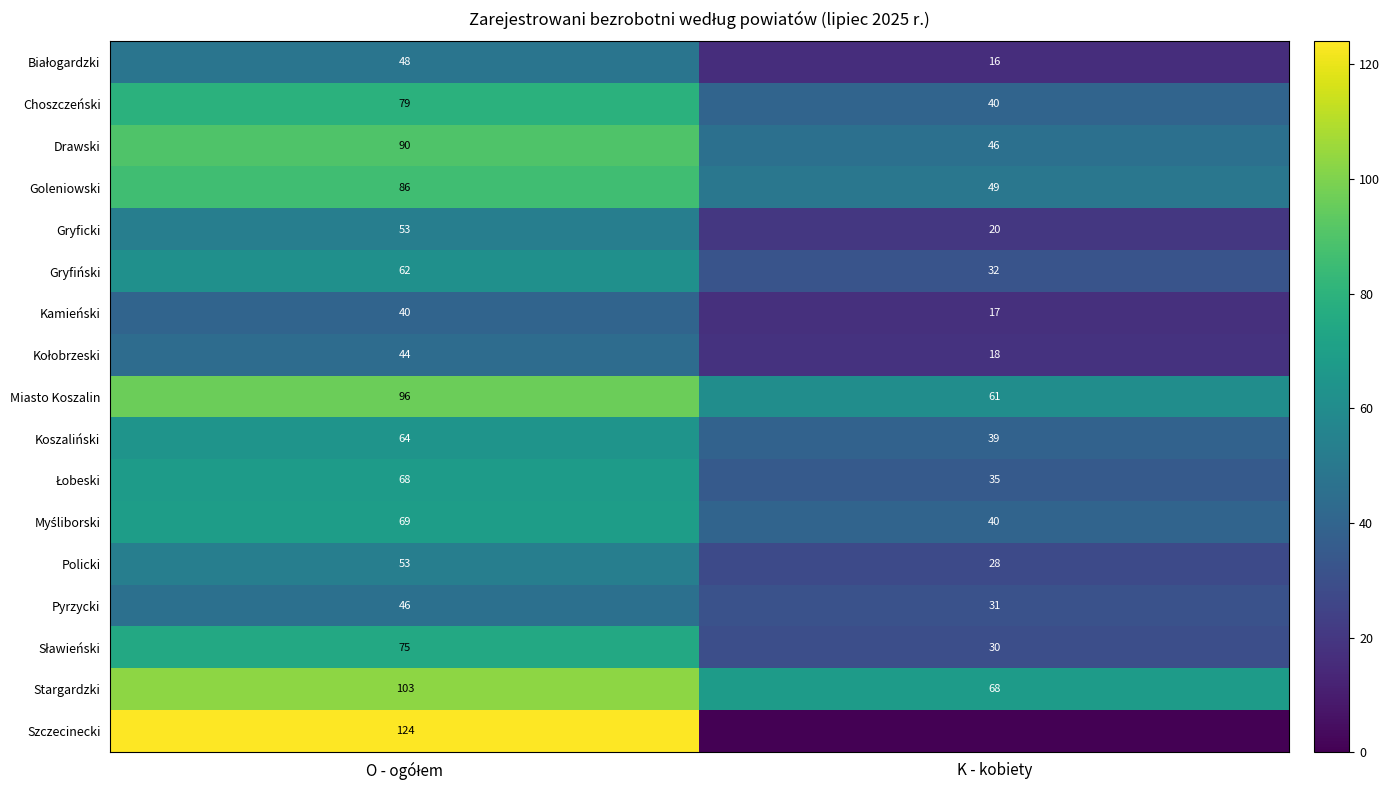

Is it true that Stargardzki equals 29 at K - kobiety?

False